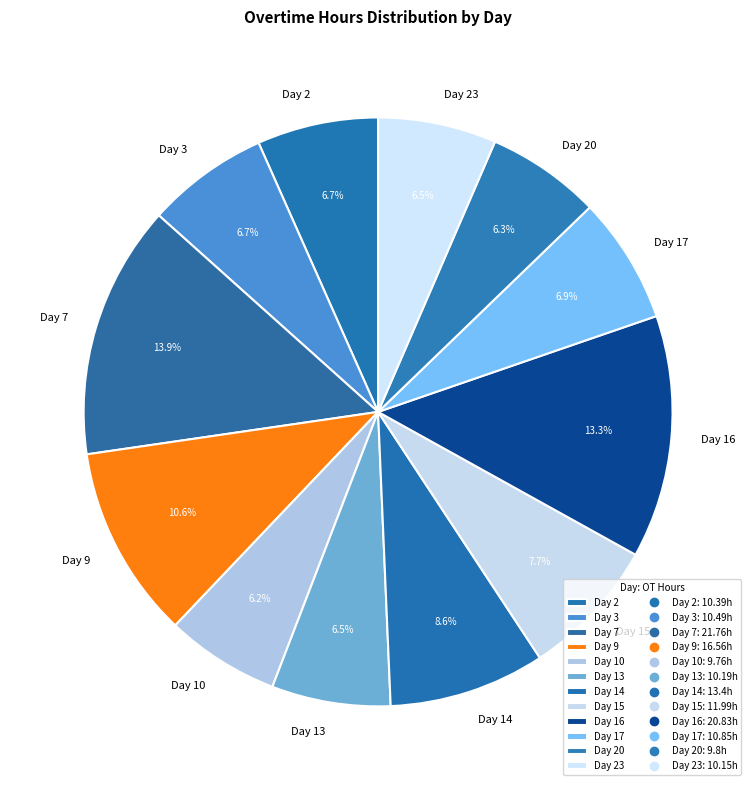

Which category has the biggest portion of the pie?

Day 7